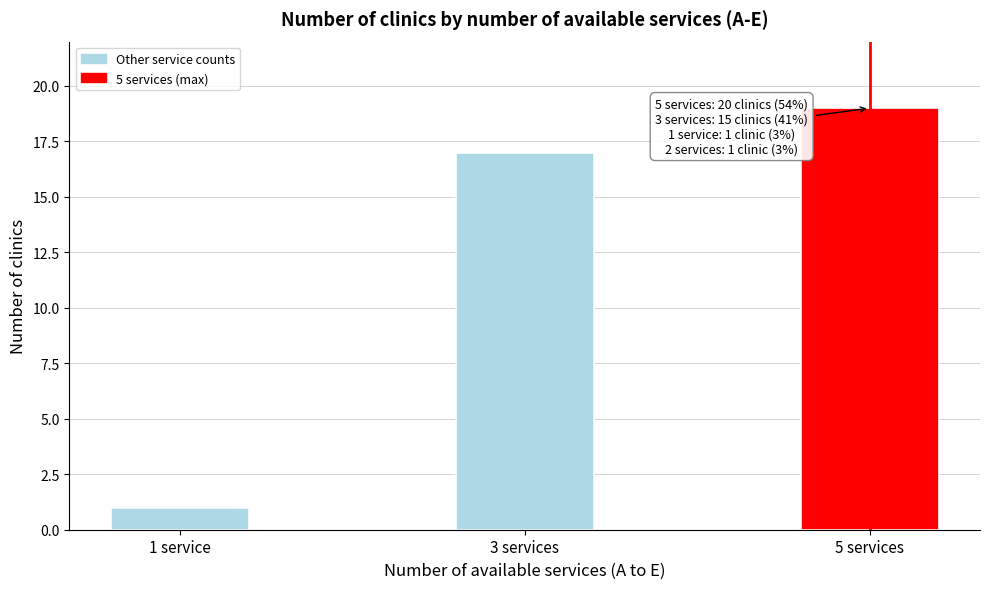

Reading right to left, transcribe all the data shown in this chart.

19	17	1